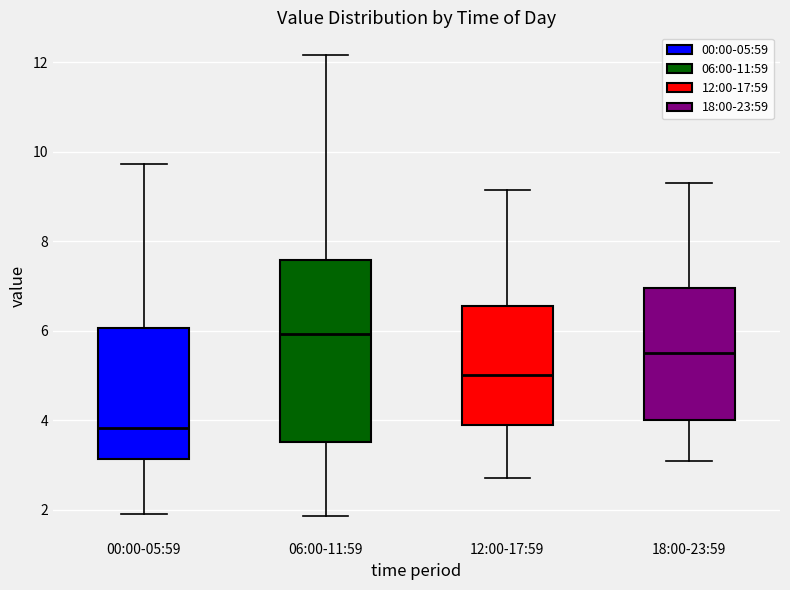

Reading left to right, read every box against the y-axis: the position of its median line, the range the box covers, and the ends of its whiskers. The values are not printed on the chart, so give them approximately, as read against the axis.

00:00-05:59: median 3.8, box 3.2 to 6.0, whiskers 2.0 to 9.8
06:00-11:59: median 6.0, box 3.6 to 7.6, whiskers 1.8 to 12.2
12:00-17:59: median 5.0, box 4.0 to 6.6, whiskers 2.8 to 9.2
18:00-23:59: median 5.6, box 4.0 to 7.0, whiskers 3.2 to 9.4